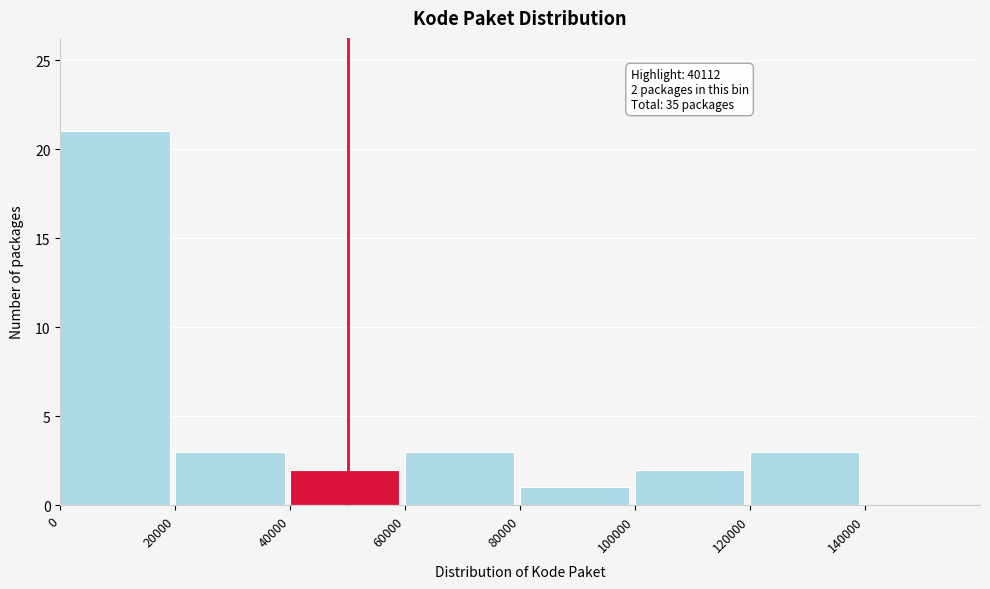

Which range on the x-axis has the tallest bar?

0 to 20000